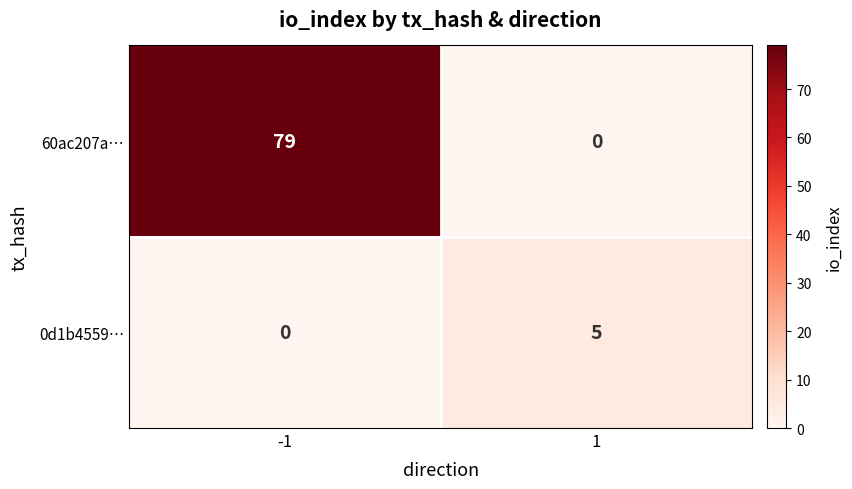

What is the maximum value for 0d1b4559…?

5